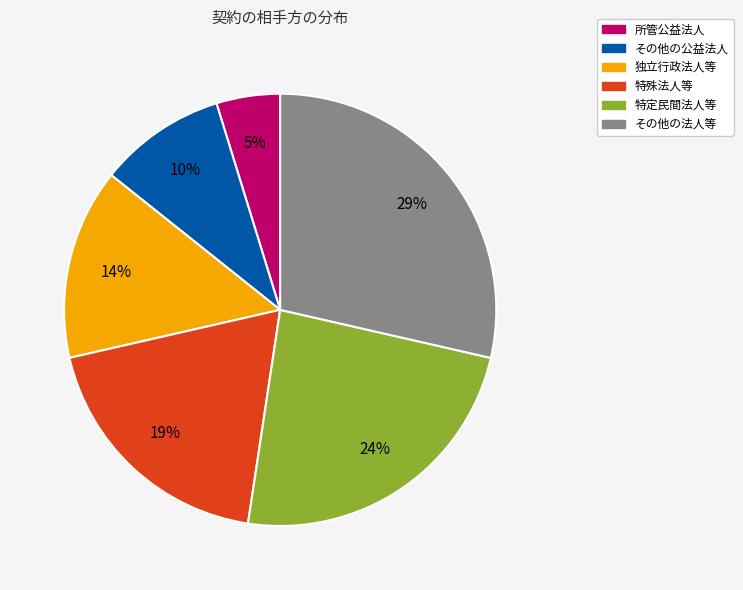

Count the number of slices in the pie.

6